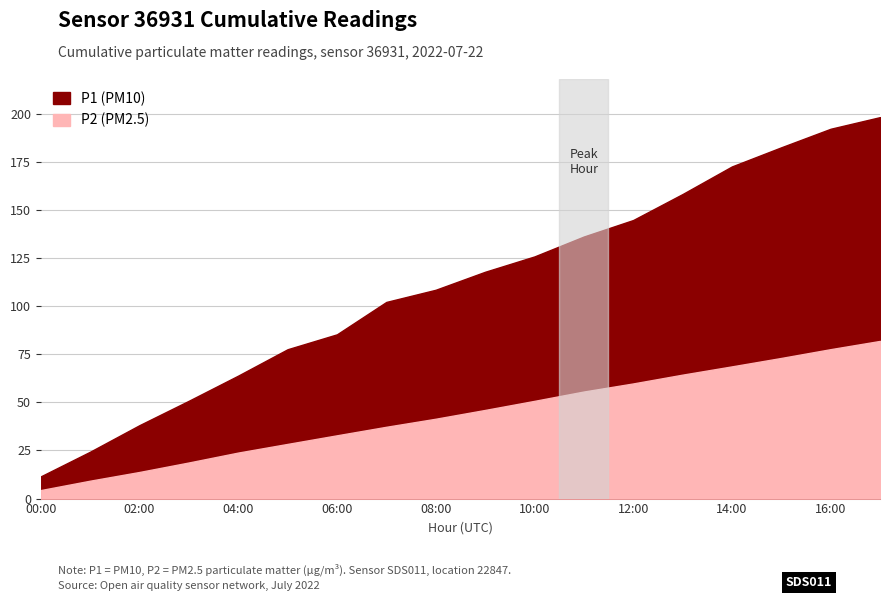

True or false: P2 and P1 cross at least once.

False